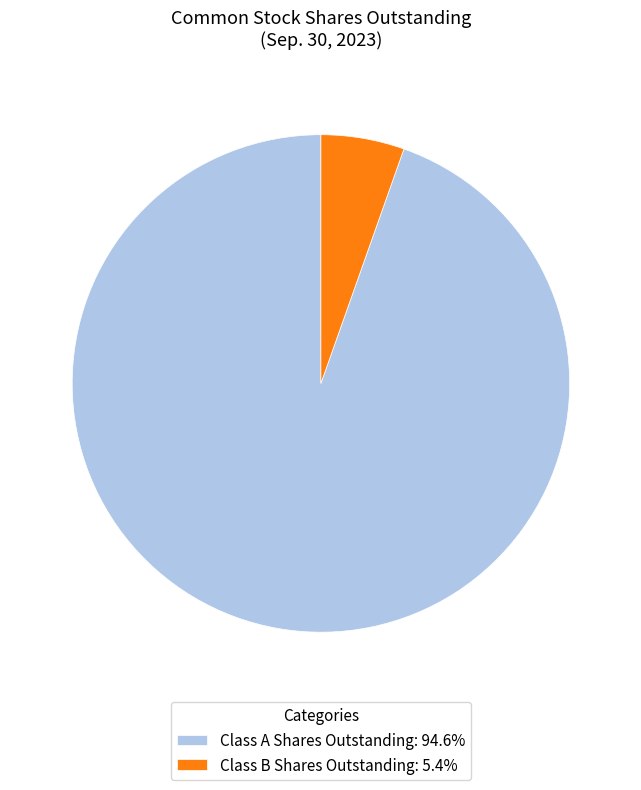

Do Class B Shares Outstanding and Class A Shares Outstanding together represent more than half of the pie?

Yes